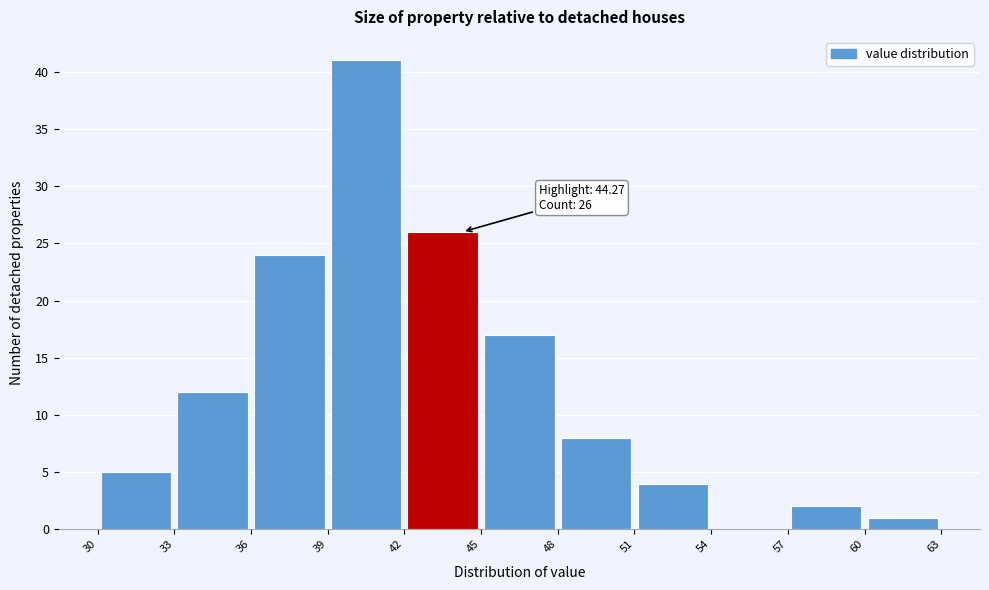

Over which range of the x-axis is the bar tallest?

39 to 42